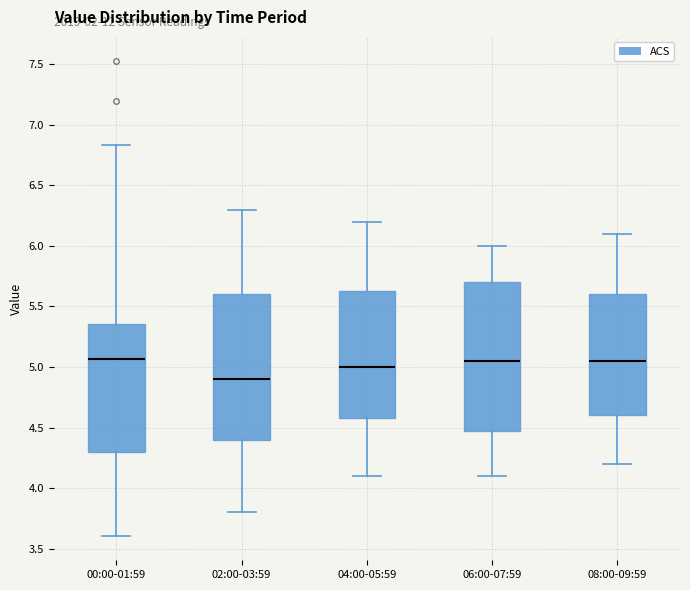

Reading left to right, transcribe this box plot: for each box, give where its median line is, the range the box spans, and where its two whiskers end, as read against the y-axis. The values are not printed on the chart, so give them approximately, as read against the axis.

00:00-01:59: median 5.05, box 4.30 to 5.35, whiskers 3.60 to 6.85
02:00-03:59: median 4.90, box 4.40 to 5.60, whiskers 3.80 to 6.30
04:00-05:59: median 5.00, box 4.60 to 5.65, whiskers 4.10 to 6.20
06:00-07:59: median 5.05, box 4.50 to 5.70, whiskers 4.10 to 6.00
08:00-09:59: median 5.05, box 4.60 to 5.60, whiskers 4.20 to 6.10